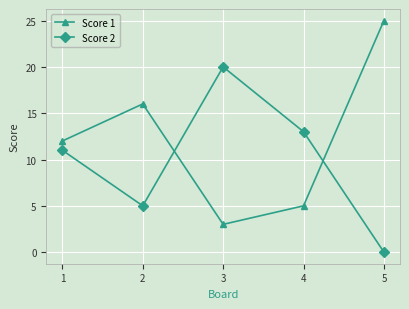

How many lines are shown in the chart?

2